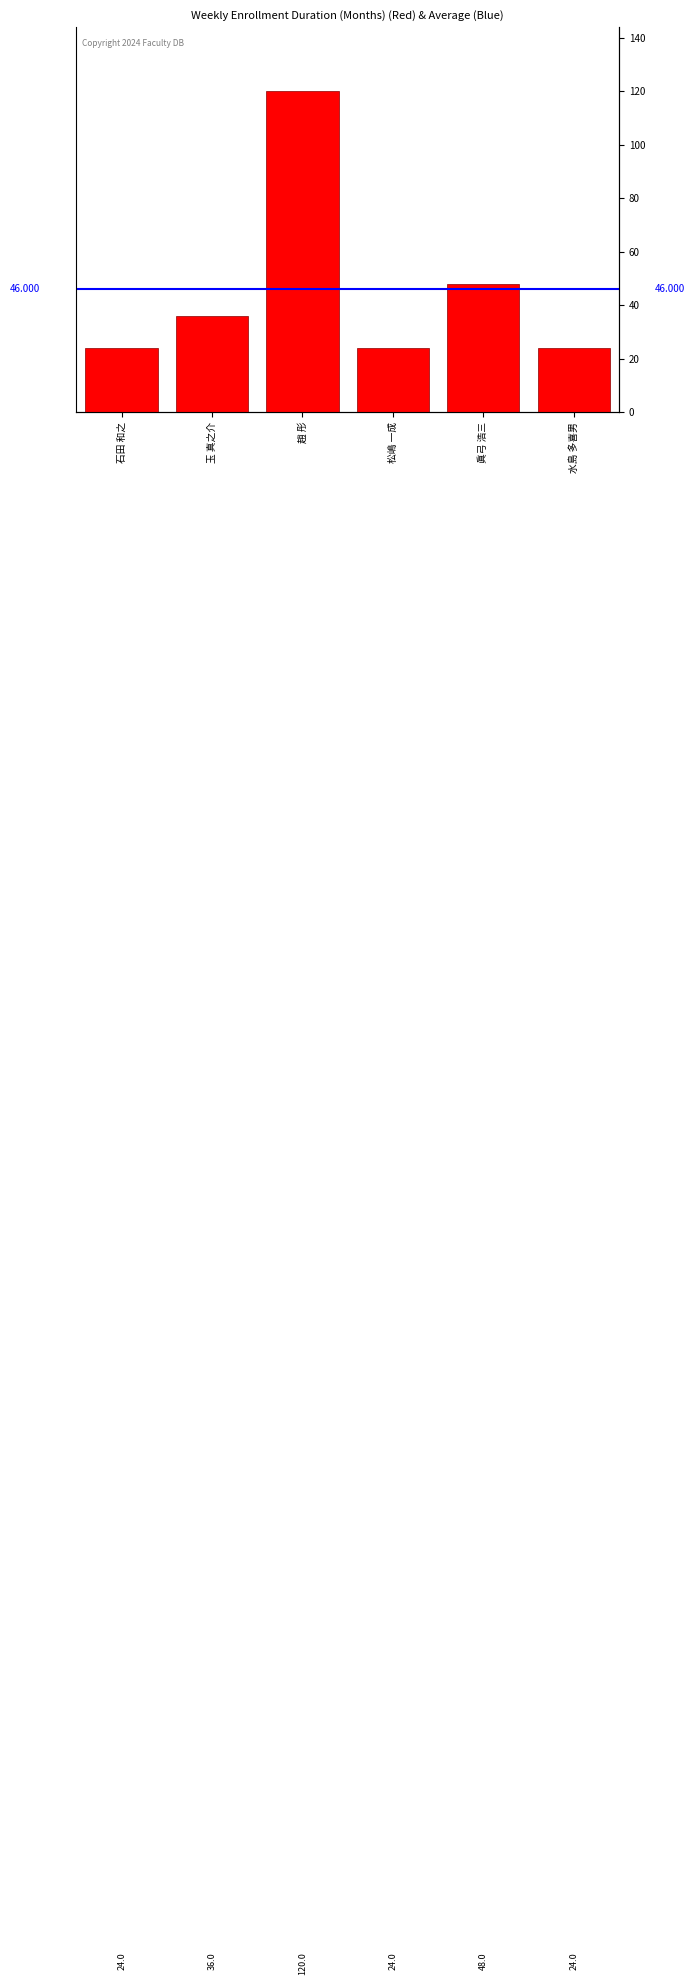

Reading right to left, what are all the values shown in this chart?

24	48	24	120	36	24